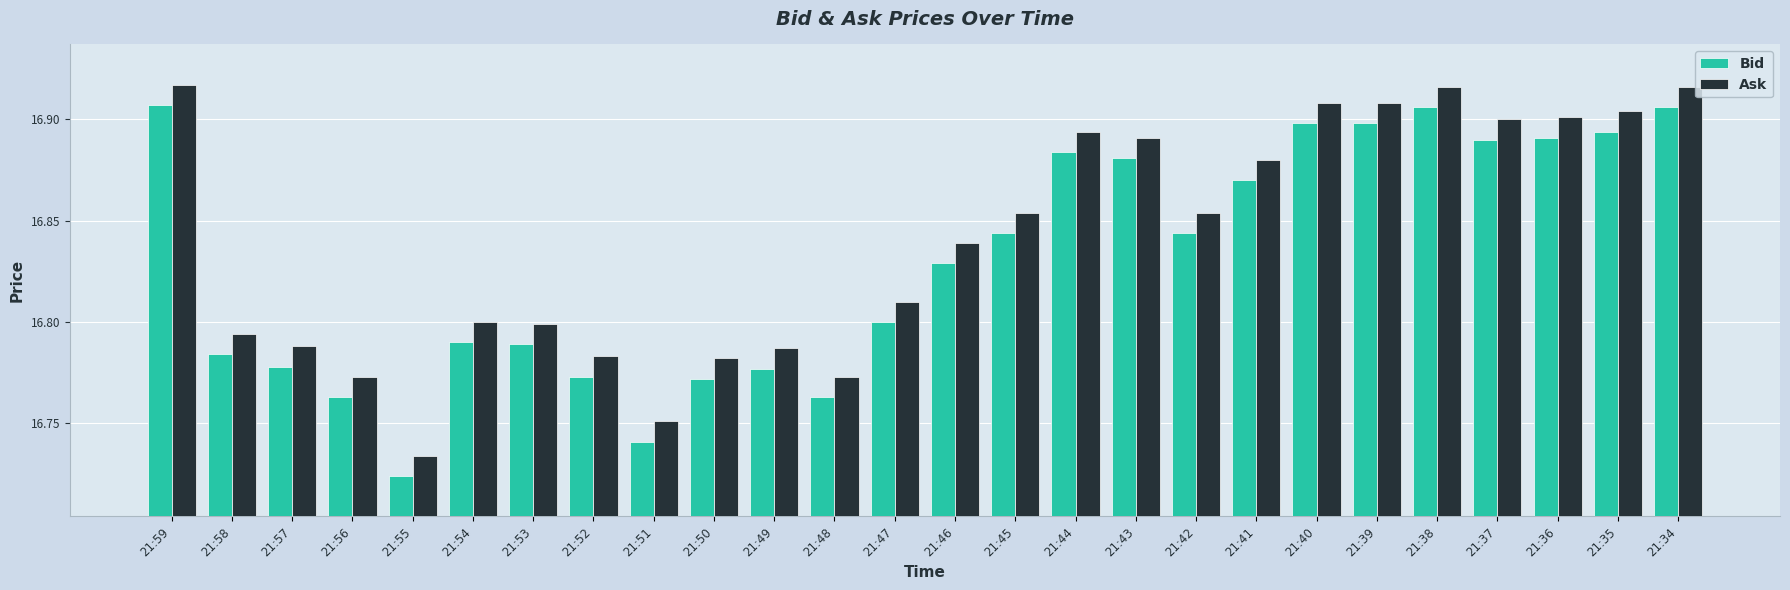

What is the sum of the Ask values at 21:37 and 21:36?

33.8